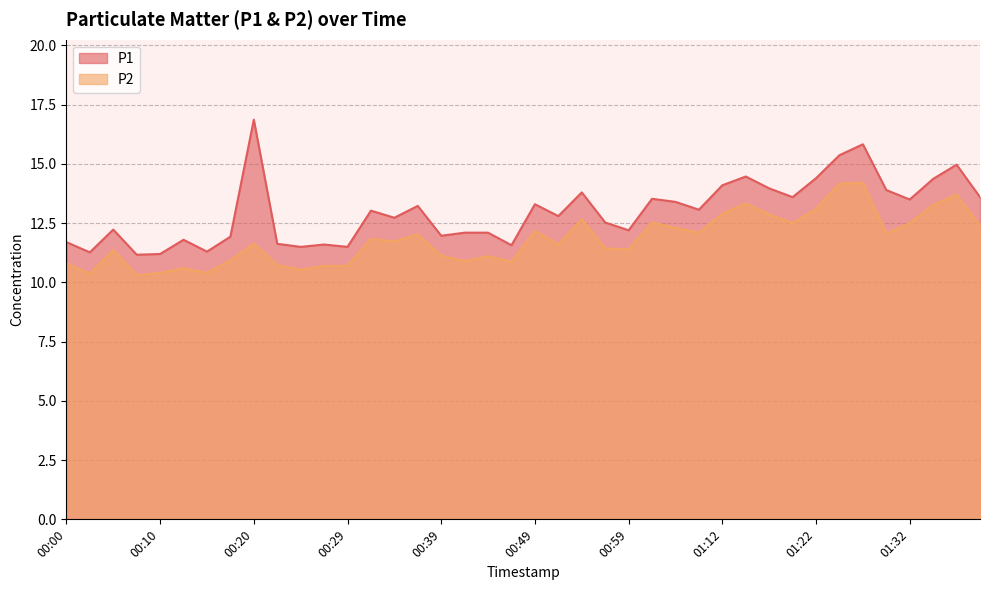

What is the difference between the maximum and minimum values in the P2 series?

3.9